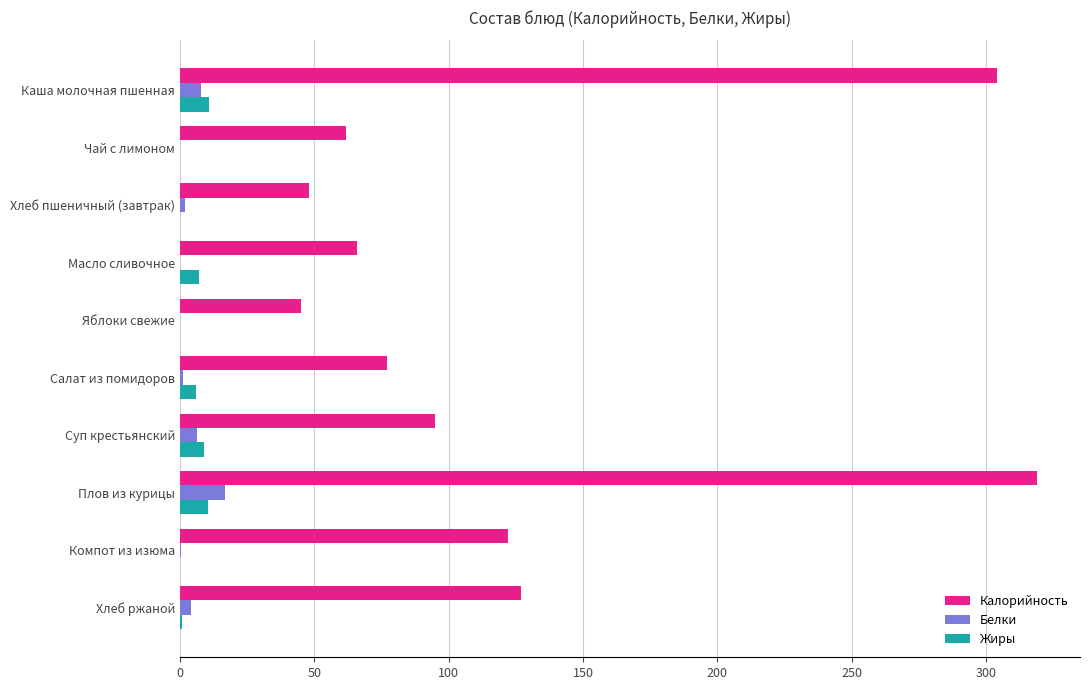

What is the average value of the Белки series?

3.9